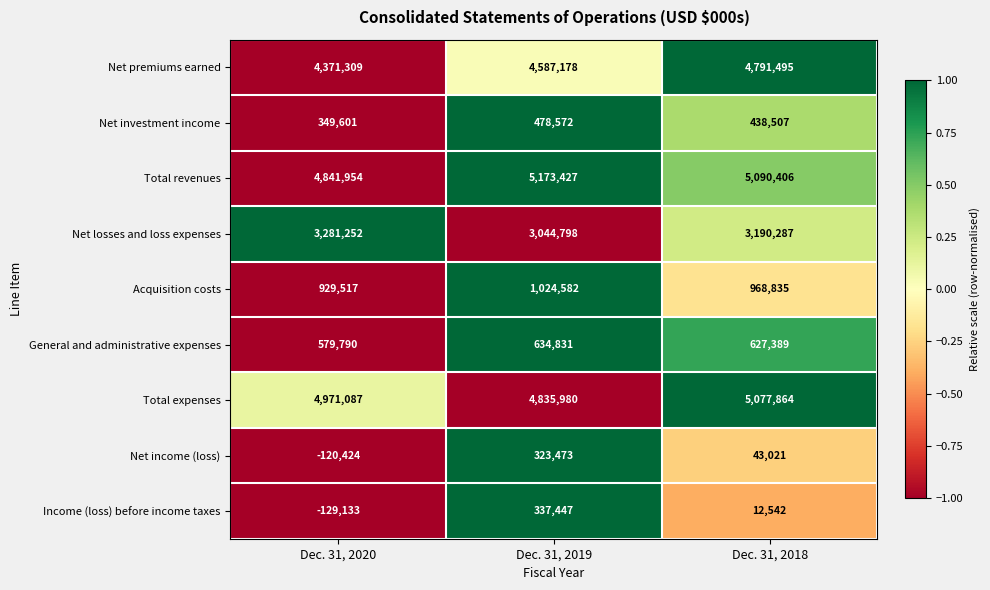

What is the average value of the General and administrative expenses series?

614003